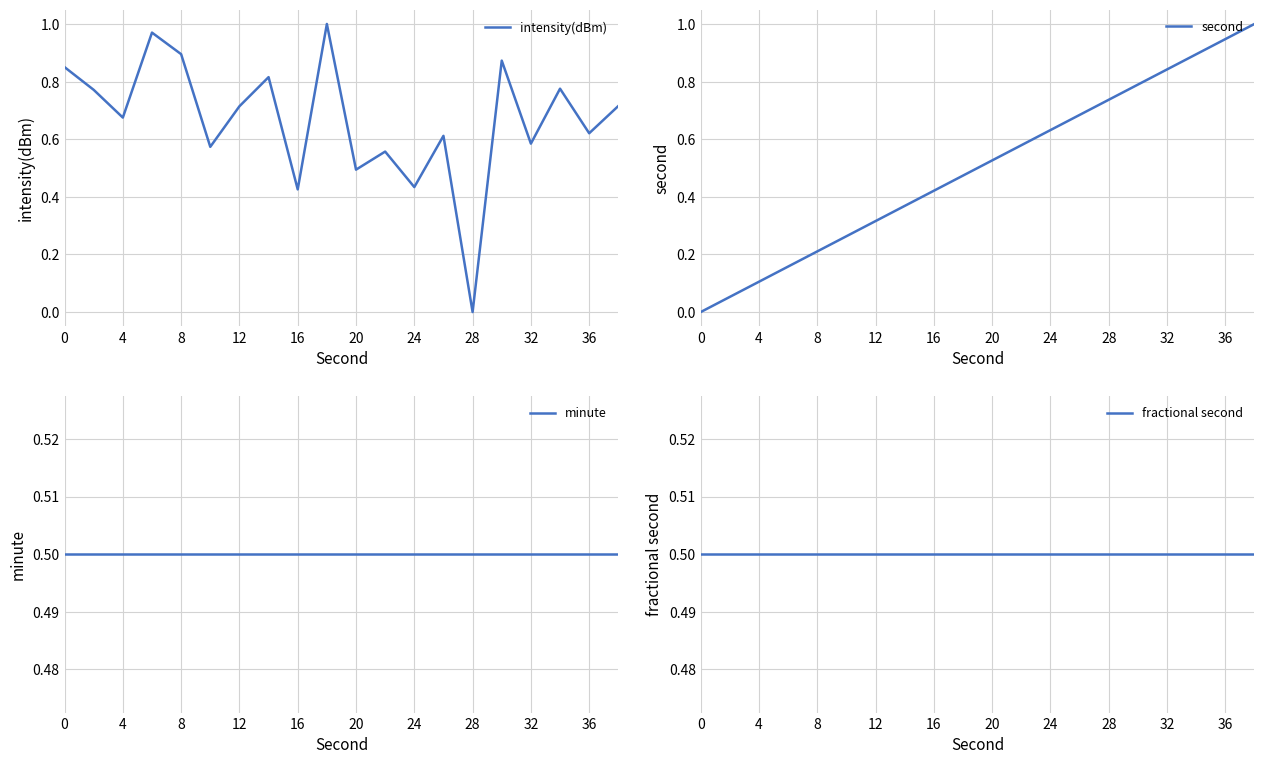

List the series in order of their peak value, highest first.

intensity(dBm), second, minute, fractional second